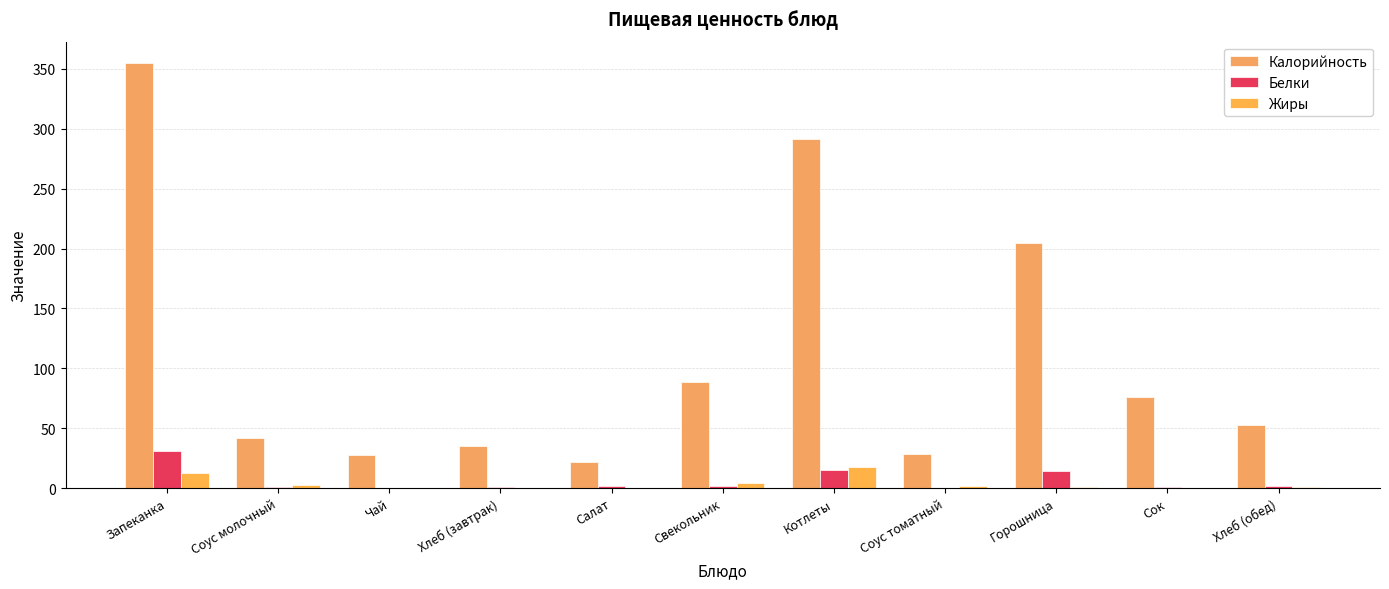

How many distinct data groups are displayed?

3